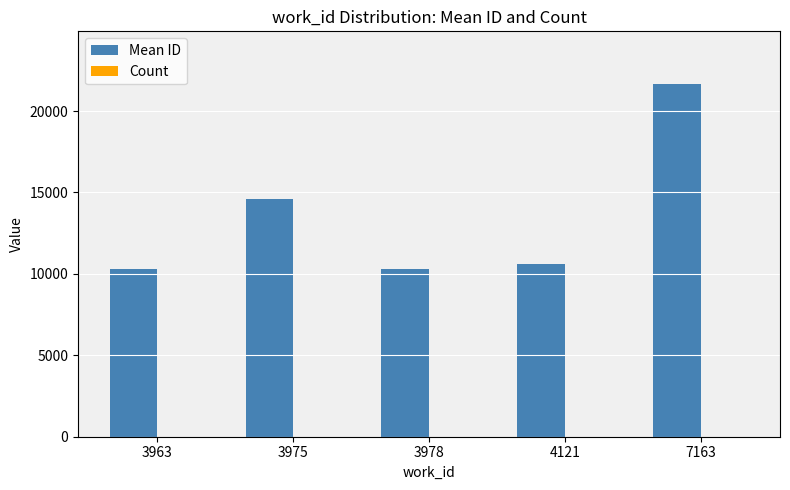

Which category has the highest value in the Mean ID series?

7163